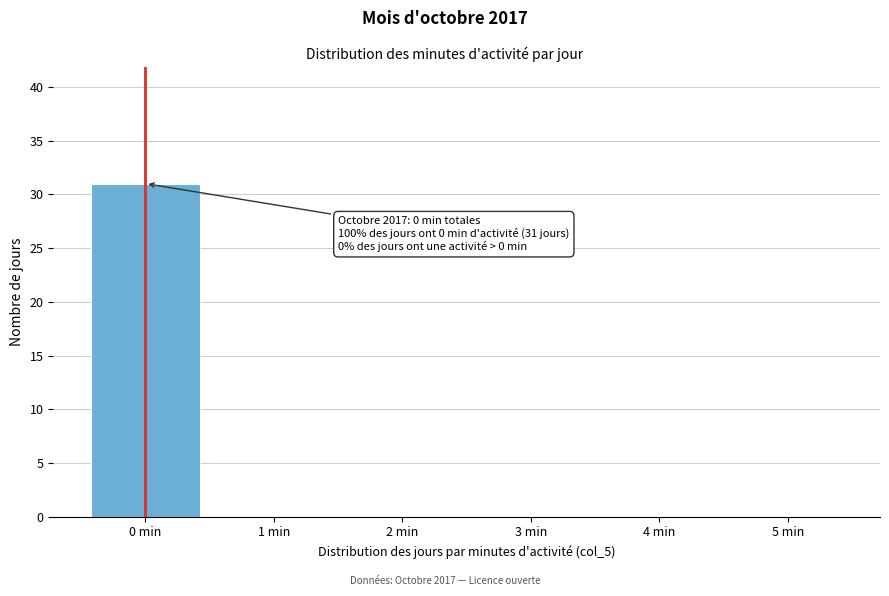

Reading right to left, list all the values displayed in this chart.

5 min=0	4 min=0	3 min=0	2 min=0	1 min=0	0 min=31